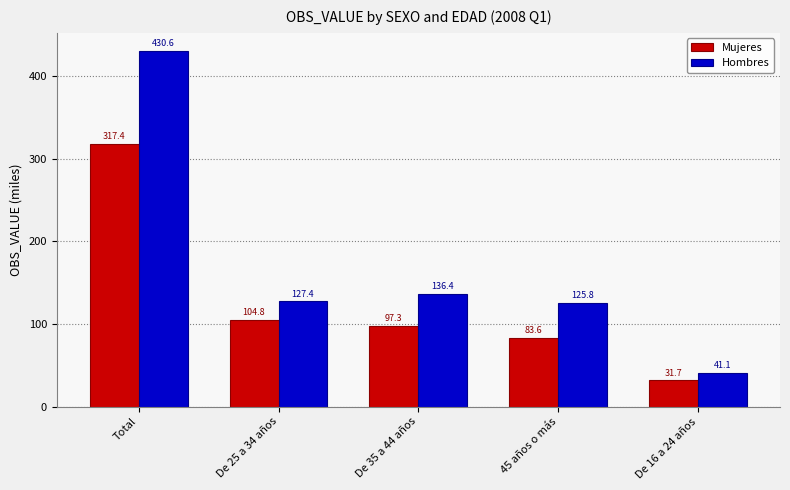

True or false: Hombres has a value of 136.4 at De 35 a 44 años.

True